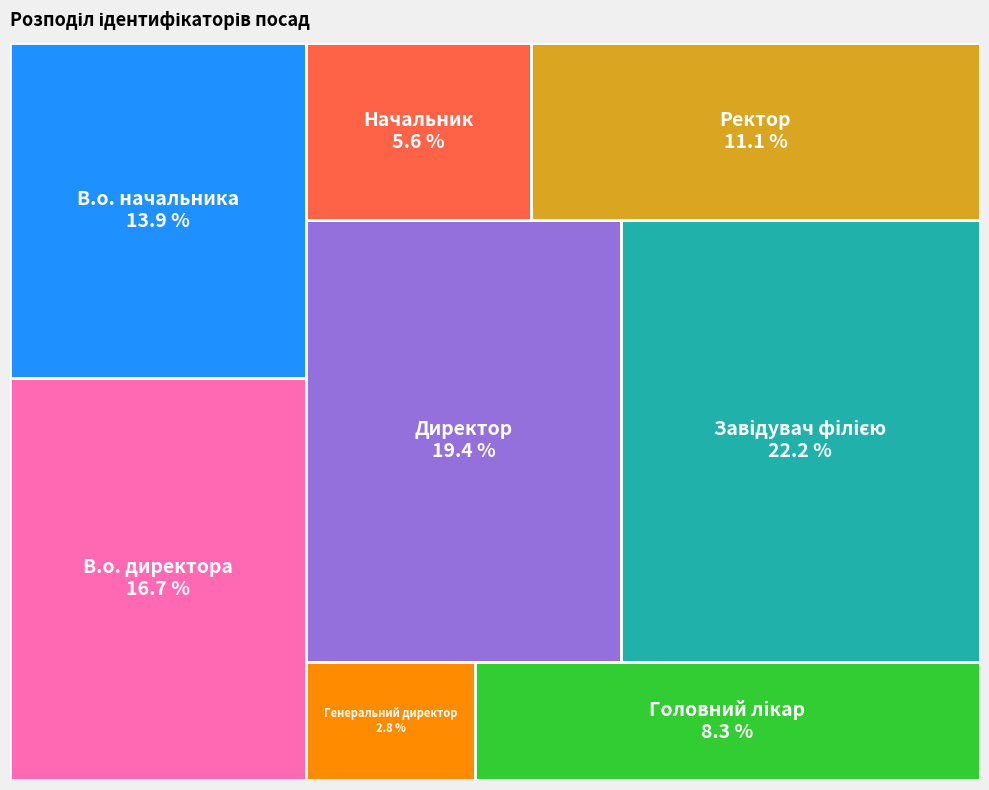

Which category has the biggest portion of the pie?

Завідувач філією